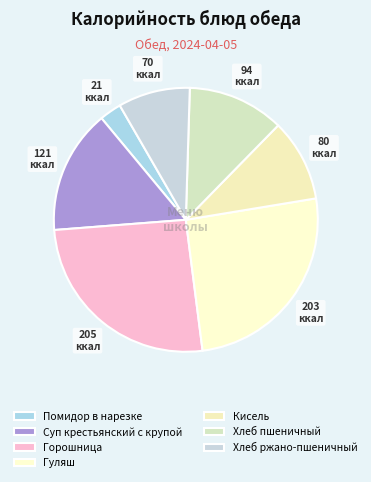

Which category has the biggest portion of the pie?

Горошница